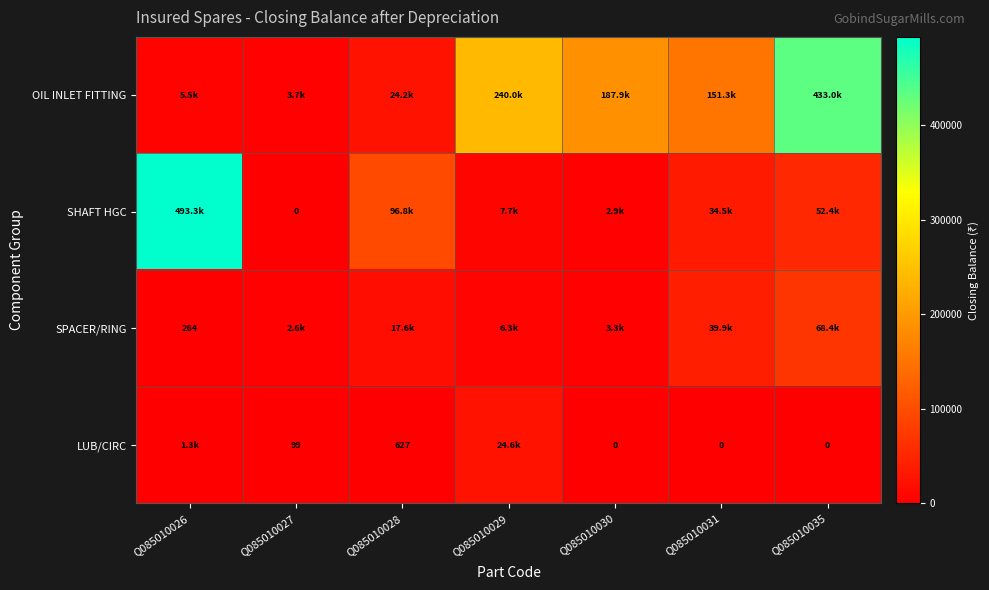

Which series has the widest spread of values?

SHAFT HGC